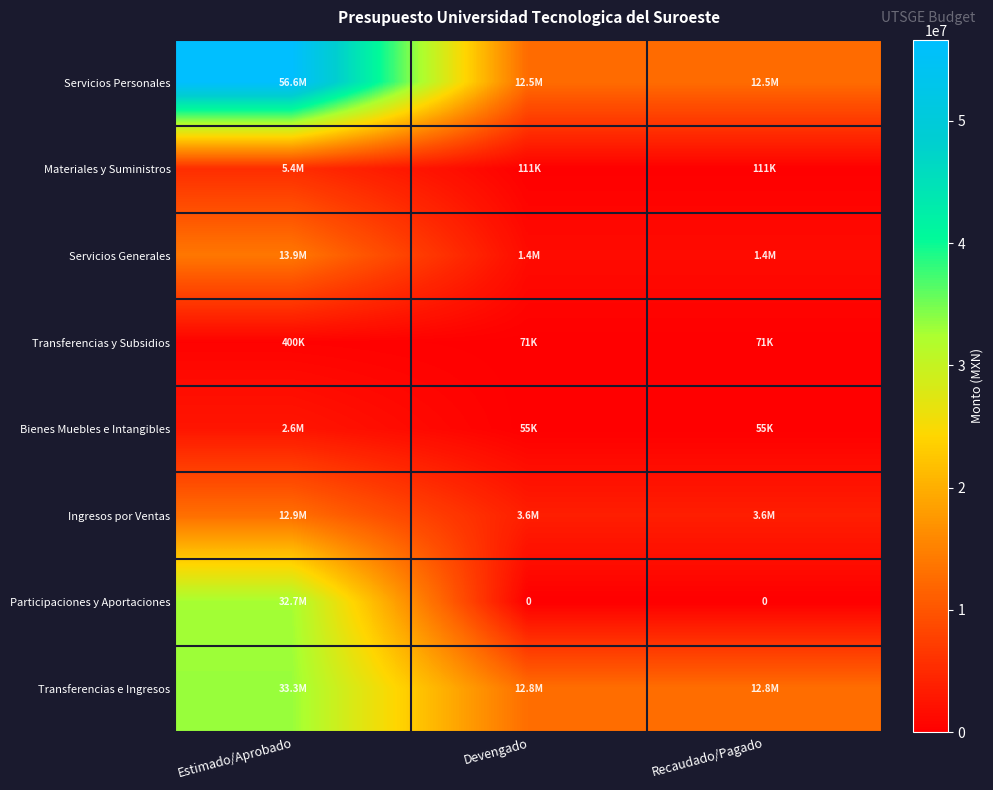

How many series are shown in this chart?

8